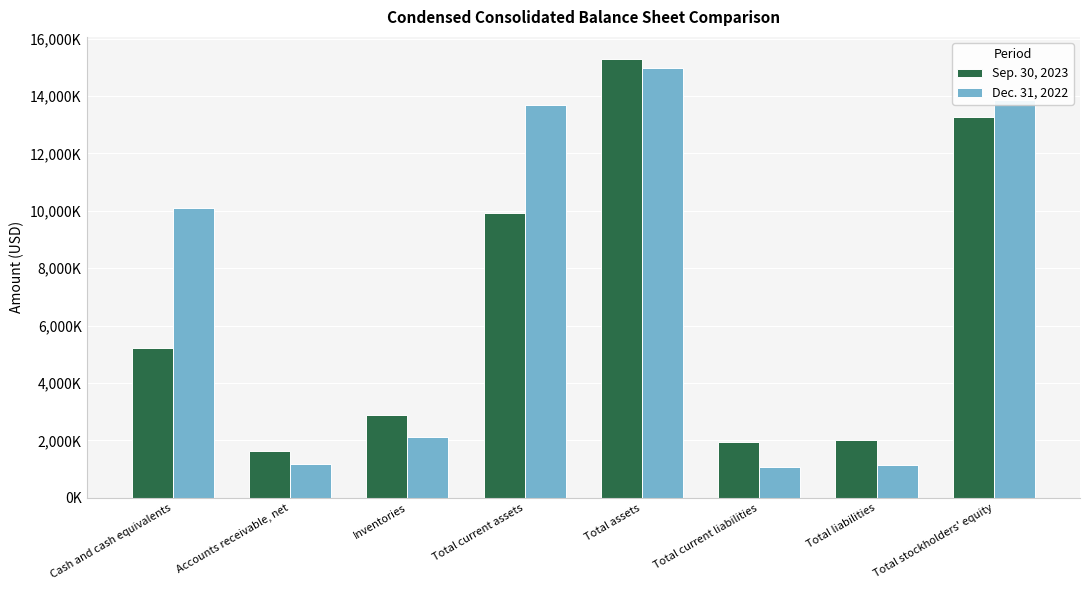

What is the value of the Sep. 30, 2023 bar at the 4th from the left?

9930000